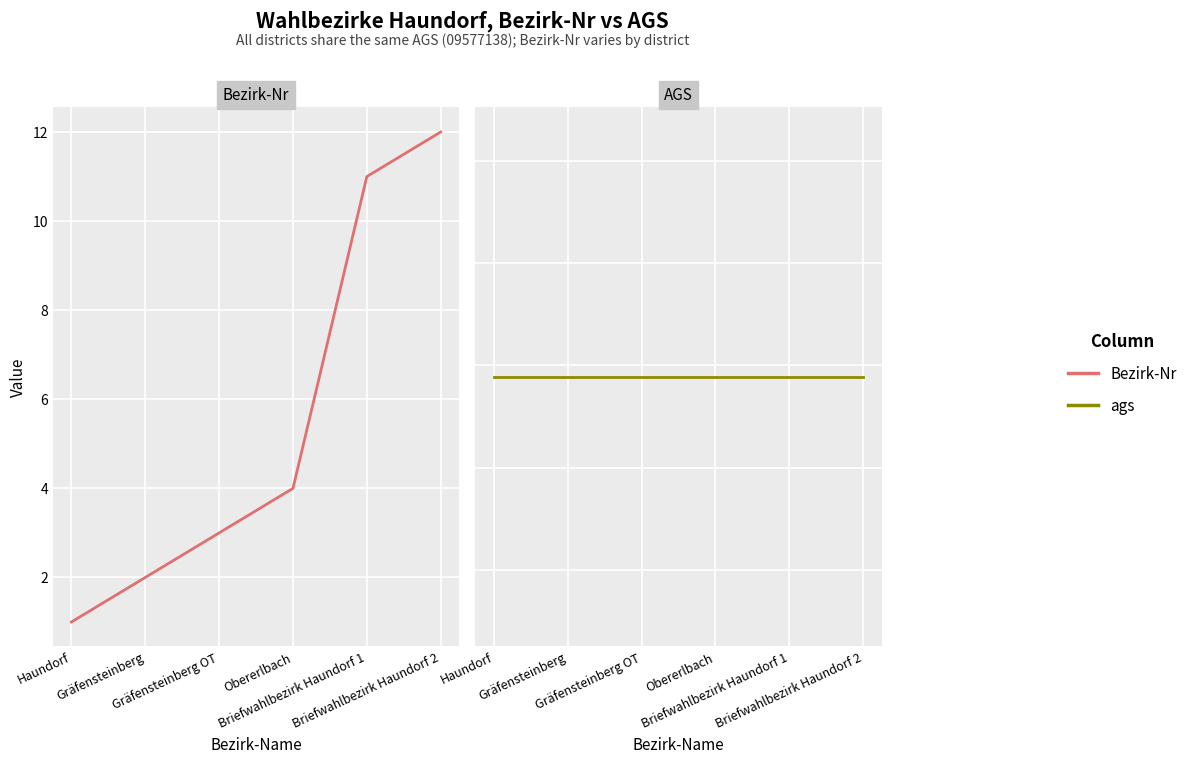

Which series has the largest range (max minus min)?

Bezirk-Nr